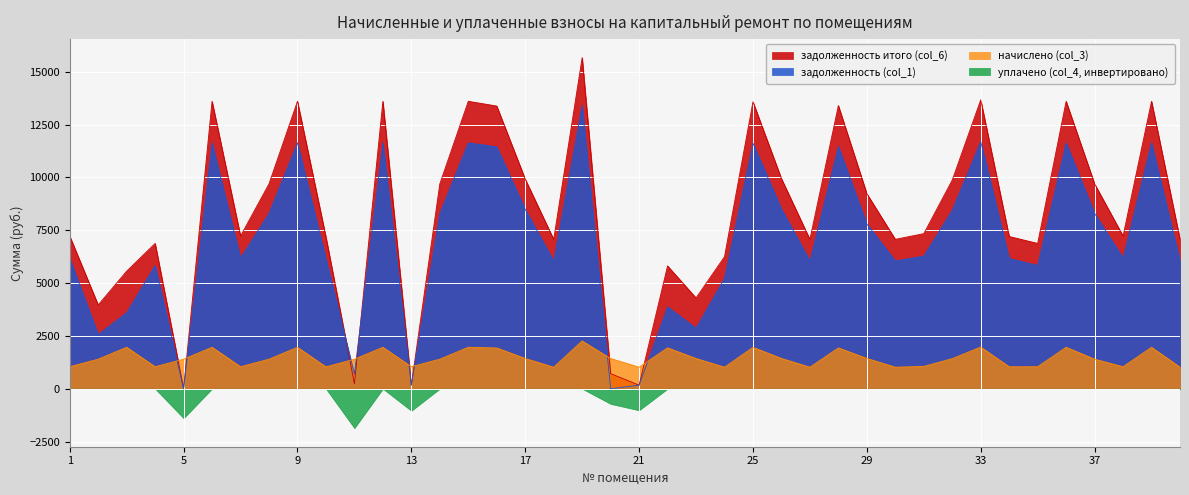

True or false: задолженность (col_1) has a value of 8294.4 at 8.

True